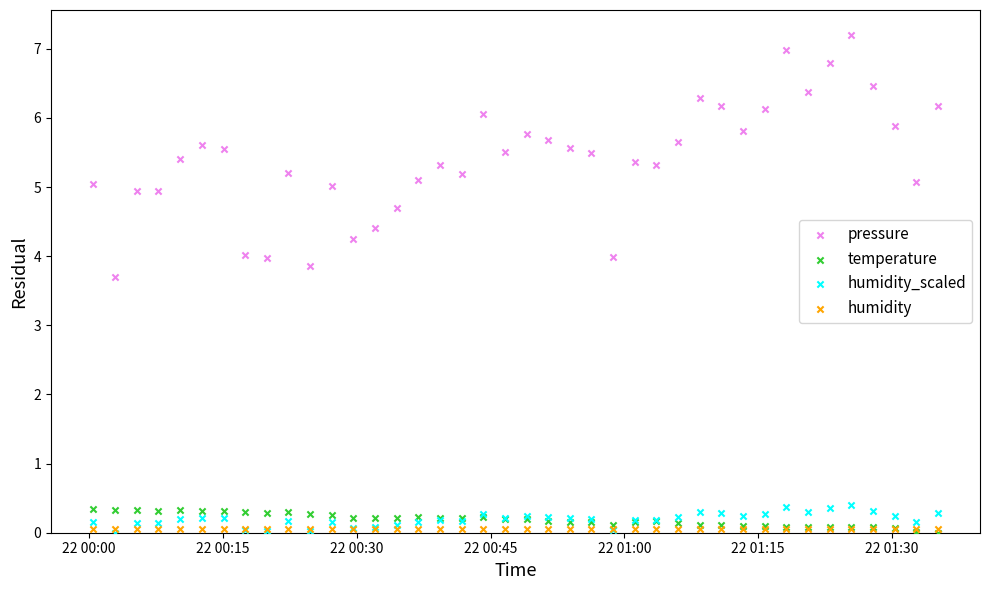

Which series contains the highest Y value?

pressure